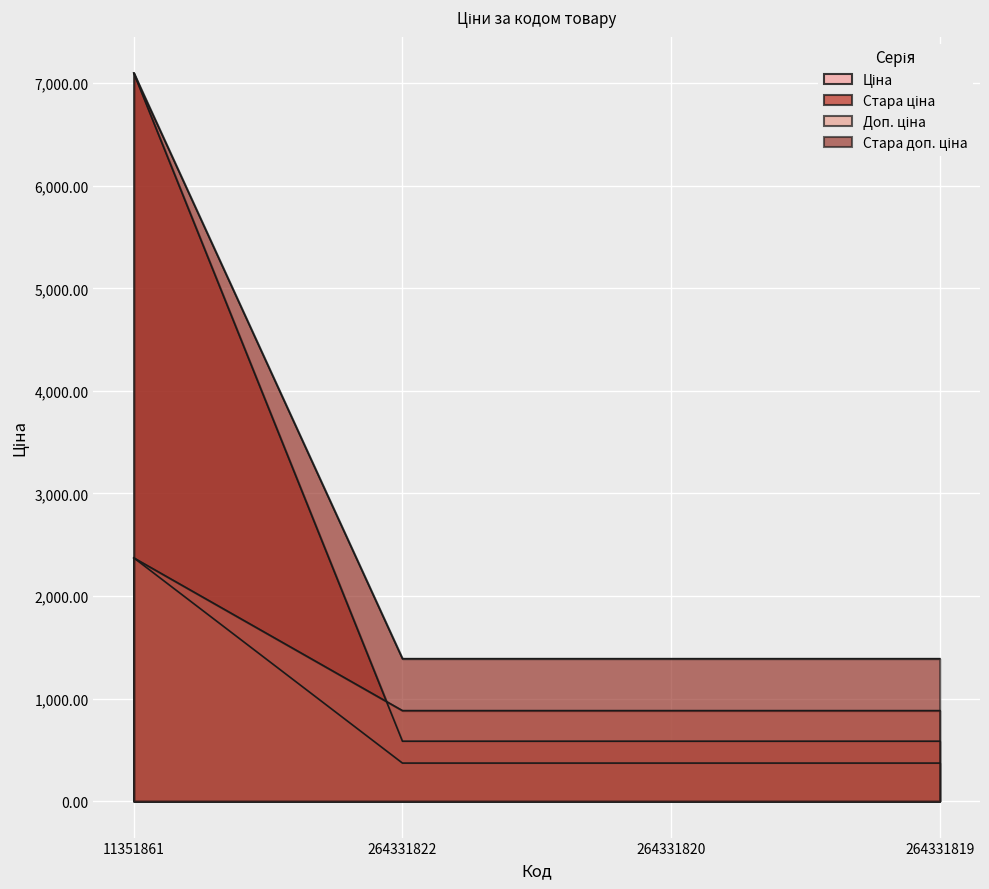

How many intersections are there between Ціна and Стара ціна?

1